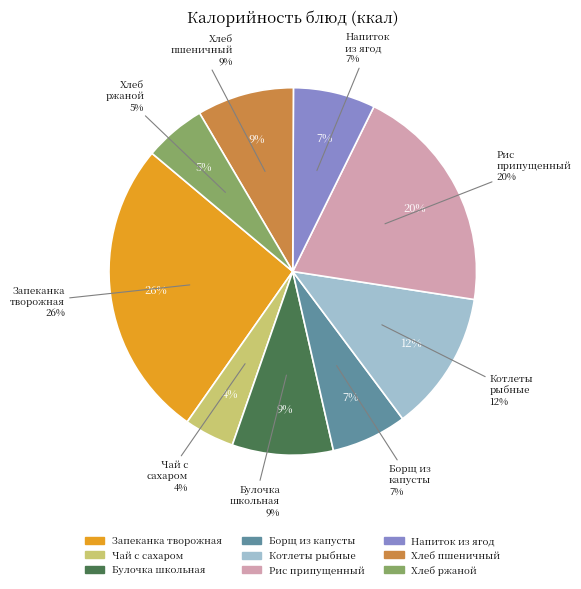

Which slice is the smallest?

Чай с сахаром